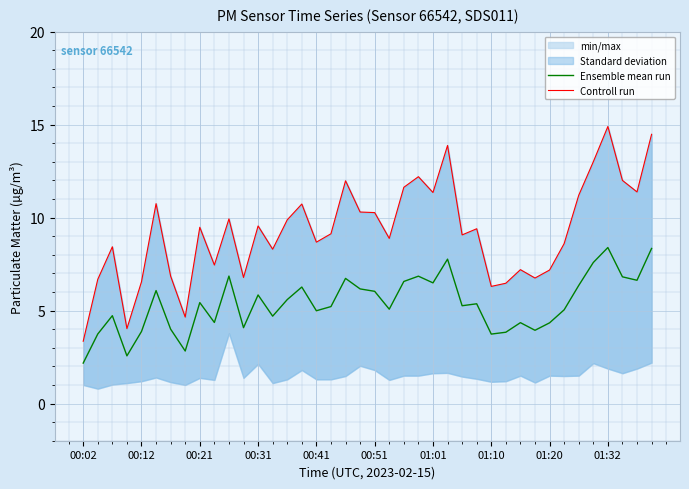

Is it true that Ensemble mean run equals 1.6 at 00:41?

False